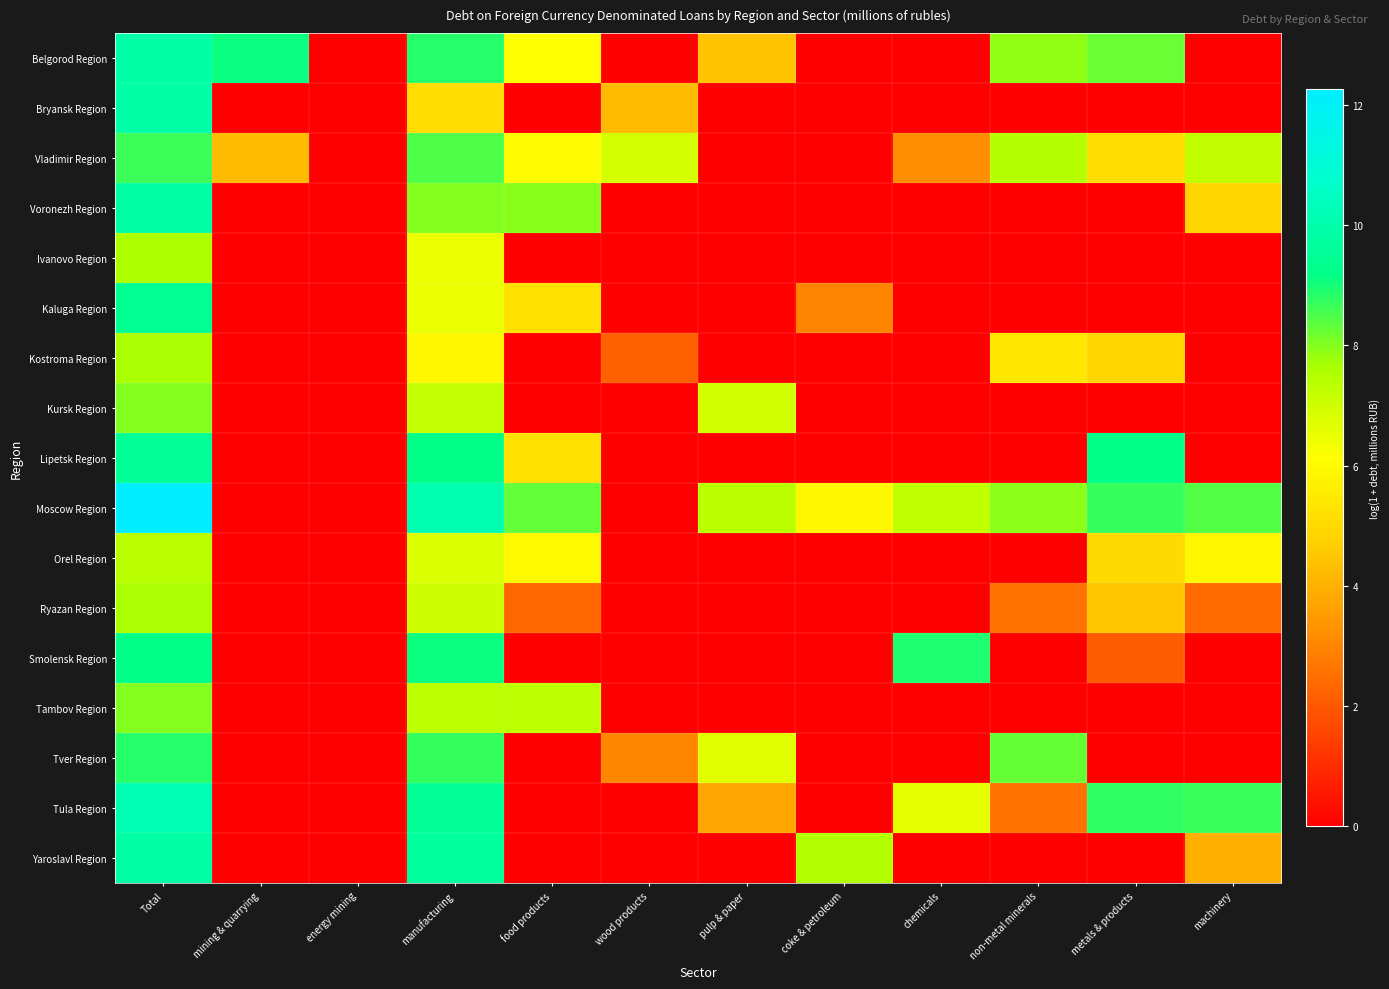

Reading left to right, list all the values displayed in this chart.

Belgorod Region: Total=9.9	mining & quarrying=9.1	energy mining=0.0	manufacturing=8.9	food products=6.1	wood products=0.0	pulp & paper=4.4	coke & petroleum=0.0	chemicals=0.0	non-metal minerals=7.9	metals & products=8.2	machinery=0.0
Bryansk Region: Total=9.9	mining & quarrying=0.0	energy mining=0.0	manufacturing=5.1	food products=0.0	wood products=4.2	pulp & paper=0.0	coke & petroleum=0.0	chemicals=0.0	non-metal minerals=0.0	metals & products=0.0	machinery=0.0
Vladimir Region: Total=8.6	mining & quarrying=4.2	energy mining=0.0	manufacturing=8.5	food products=6.0	wood products=6.9	pulp & paper=0.0	coke & petroleum=0.0	chemicals=3.2	non-metal minerals=7.5	metals & products=5.1	machinery=7.2
Voronezh Region: Total=9.9	mining & quarrying=0.0	energy mining=0.0	manufacturing=8.0	food products=8.0	wood products=0.0	pulp & paper=0.0	coke & petroleum=0.0	chemicals=0.0	non-metal minerals=0.0	metals & products=0.0	machinery=4.9
Ivanovo Region: Total=7.6	mining & quarrying=0.0	energy mining=0.0	manufacturing=6.5	food products=0.0	wood products=0.0	pulp & paper=0.0	coke & petroleum=0.0	chemicals=0.0	non-metal minerals=0.0	metals & products=0.0	machinery=0.0
Kaluga Region: Total=9.4	mining & quarrying=0.0	energy mining=0.0	manufacturing=6.5	food products=5.2	wood products=0.0	pulp & paper=0.0	coke & petroleum=3.0	chemicals=0.0	non-metal minerals=0.0	metals & products=0.0	machinery=0.0
Kostroma Region: Total=7.6	mining & quarrying=0.0	energy mining=0.0	manufacturing=5.9	food products=0.0	wood products=2.2	pulp & paper=0.0	coke & petroleum=0.0	chemicals=0.0	non-metal minerals=5.4	metals & products=4.9	machinery=0.0
Kursk Region: Total=8.0	mining & quarrying=0.0	energy mining=0.0	manufacturing=7.2	food products=0.0	wood products=0.0	pulp & paper=6.9	coke & petroleum=0.0	chemicals=0.0	non-metal minerals=0.0	metals & products=0.0	machinery=0.0
Lipetsk Region: Total=9.5	mining & quarrying=0.0	energy mining=0.0	manufacturing=9.2	food products=5.2	wood products=0.0	pulp & paper=0.0	coke & petroleum=0.0	chemicals=0.0	non-metal minerals=0.0	metals & products=9.2	machinery=0.0
Moscow Region: Total=12.3	mining & quarrying=0.0	energy mining=0.0	manufacturing=10.1	food products=8.3	wood products=0.0	pulp & paper=7.4	coke & petroleum=5.9	chemicals=7.3	non-metal minerals=7.9	metals & products=8.7	machinery=8.5
Orel Region: Total=7.4	mining & quarrying=0.0	energy mining=0.0	manufacturing=6.8	food products=6.0	wood products=0.0	pulp & paper=0.0	coke & petroleum=0.0	chemicals=0.0	non-metal minerals=0.0	metals & products=5.0	machinery=5.9
Ryazan Region: Total=7.6	mining & quarrying=0.0	energy mining=0.0	manufacturing=7.0	food products=2.3	wood products=0.0	pulp & paper=0.0	coke & petroleum=0.0	chemicals=0.0	non-metal minerals=2.6	metals & products=4.5	machinery=2.4
Smolensk Region: Total=9.2	mining & quarrying=0.0	energy mining=0.0	manufacturing=9.1	food products=0.0	wood products=0.0	pulp & paper=0.0	coke & petroleum=0.0	chemicals=8.9	non-metal minerals=0.0	metals & products=2.1	machinery=0.0
Tambov Region: Total=8.0	mining & quarrying=0.0	energy mining=0.0	manufacturing=7.3	food products=7.3	wood products=0.0	pulp & paper=0.0	coke & petroleum=0.0	chemicals=0.0	non-metal minerals=0.0	metals & products=0.0	machinery=0.0
Tver Region: Total=8.8	mining & quarrying=0.0	energy mining=0.0	manufacturing=8.7	food products=0.0	wood products=3.0	pulp & paper=6.6	coke & petroleum=0.0	chemicals=0.0	non-metal minerals=8.3	metals & products=0.0	machinery=0.0
Tula Region: Total=10.1	mining & quarrying=0.0	energy mining=0.0	manufacturing=9.5	food products=0.0	wood products=0.0	pulp & paper=3.8	coke & petroleum=0.0	chemicals=6.6	non-metal minerals=2.6	metals & products=8.8	machinery=8.7
Yaroslavl Region: Total=9.8	mining & quarrying=0.0	energy mining=0.0	manufacturing=9.7	food products=0.0	wood products=0.0	pulp & paper=0.0	coke & petroleum=7.5	chemicals=0.0	non-metal minerals=0.0	metals & products=0.0	machinery=4.0